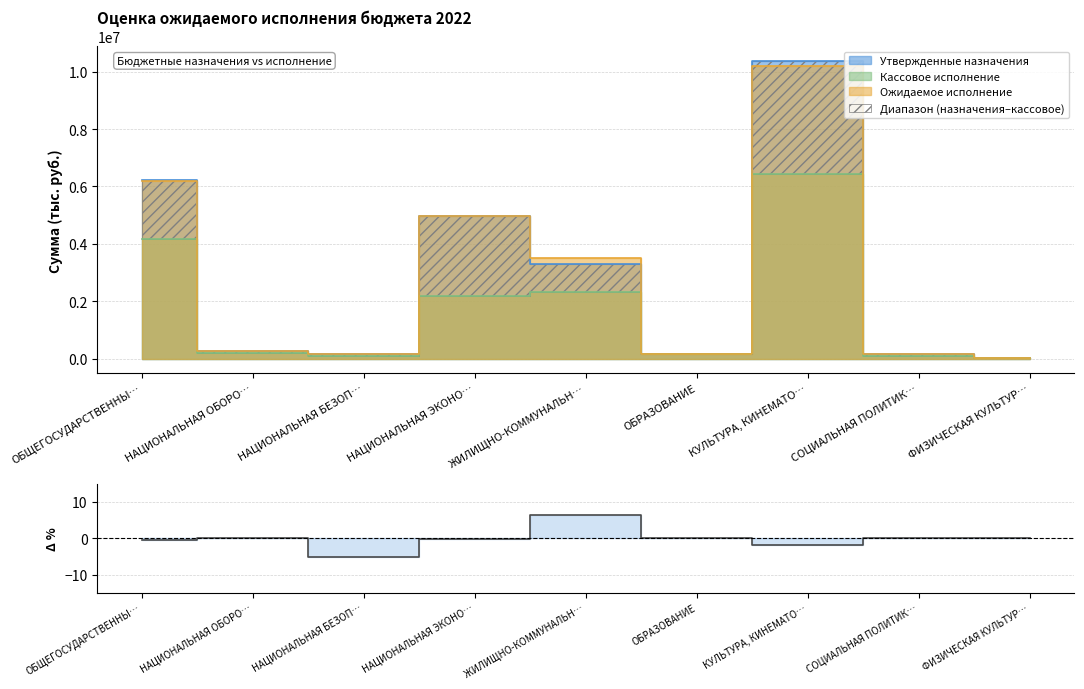

At which label is the value closest to 0?

НАЦИОНАЛЬНАЯ ОБОРО…